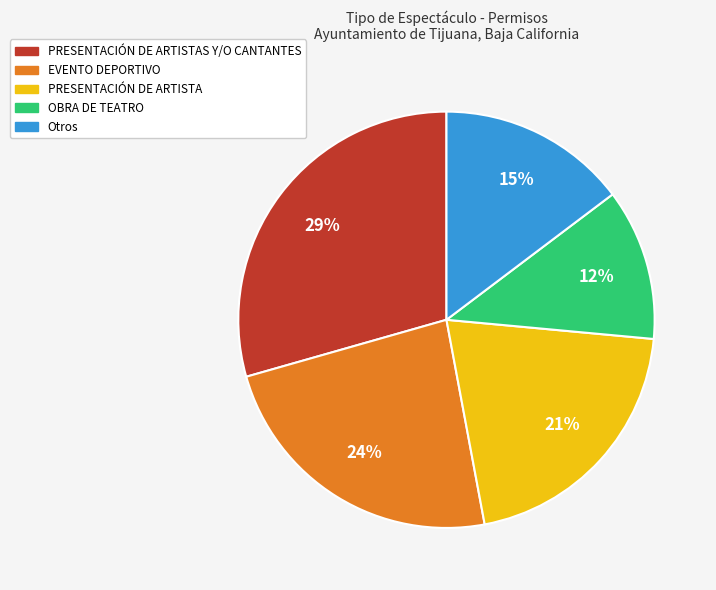

How many slices are in this pie chart?

5